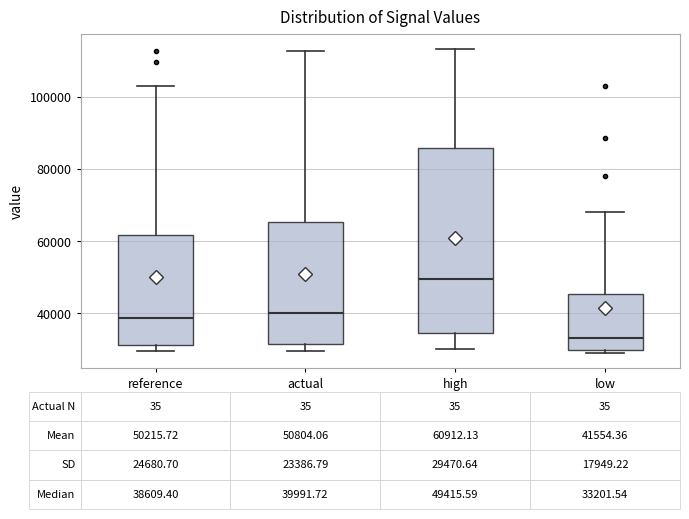

Comparing the boxes themselves (not the whiskers), which one is the tallest?

high